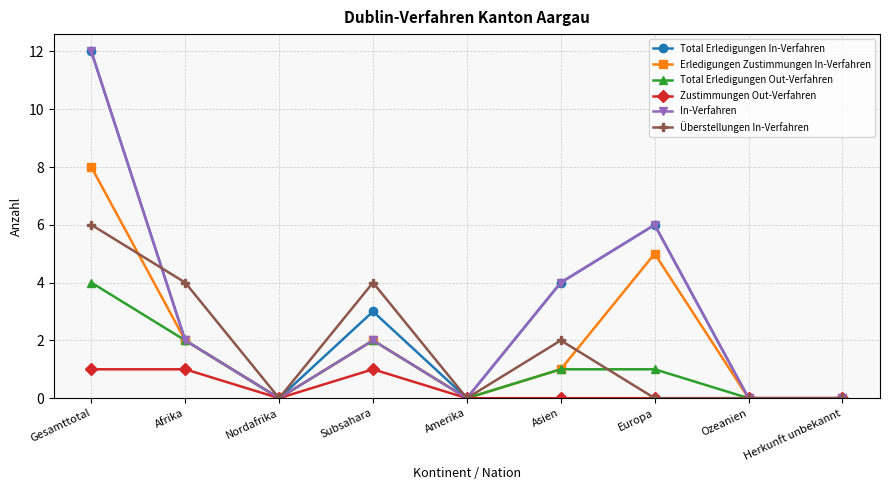

What is the greatest value displayed?

12